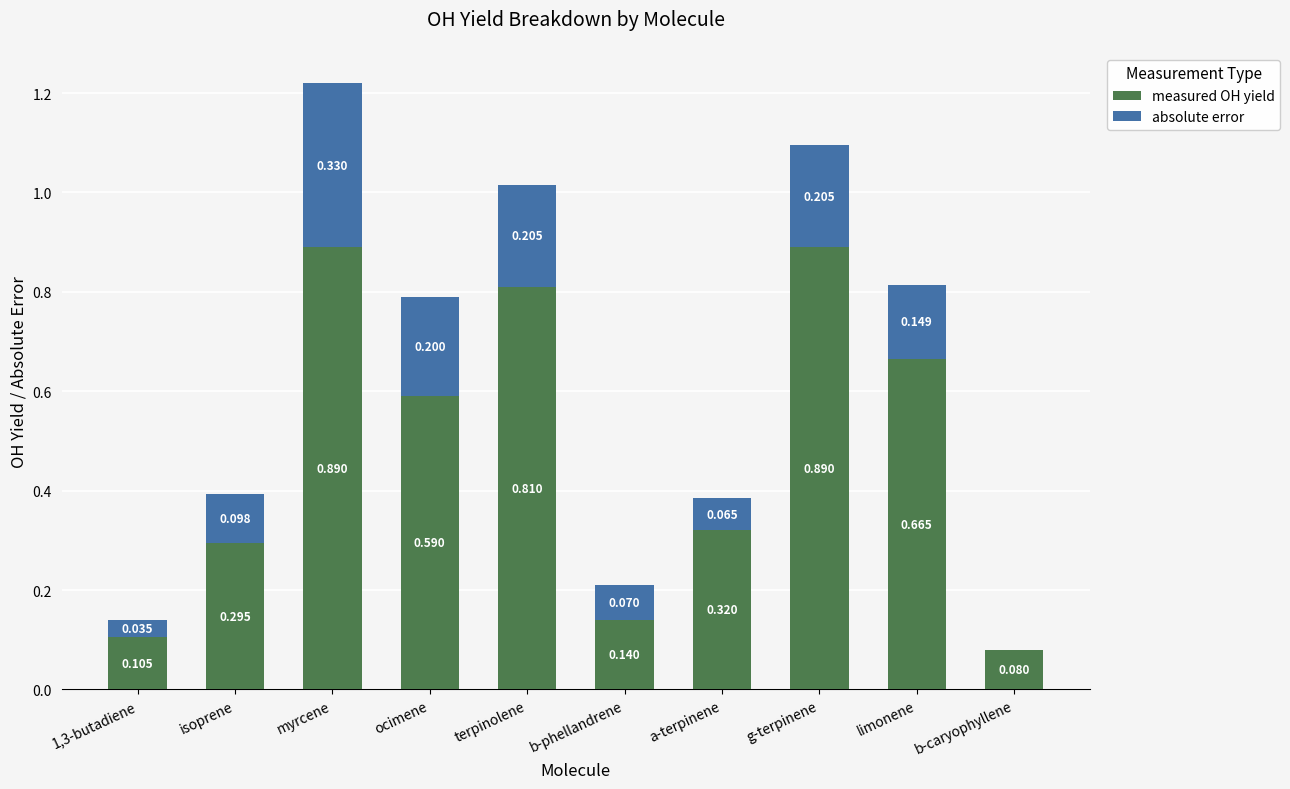

At which category is the sum across all series the highest?

myrcene